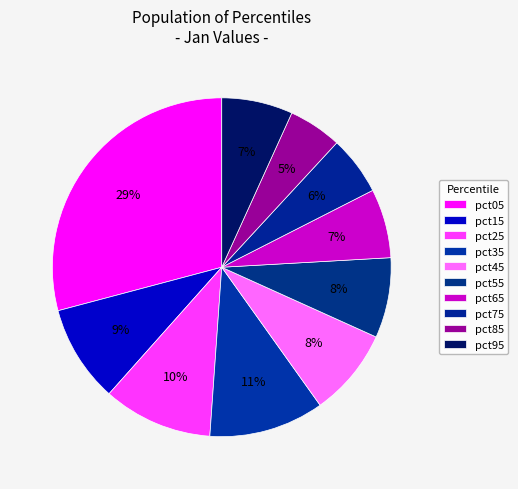

Which slice is the smallest?

pct85